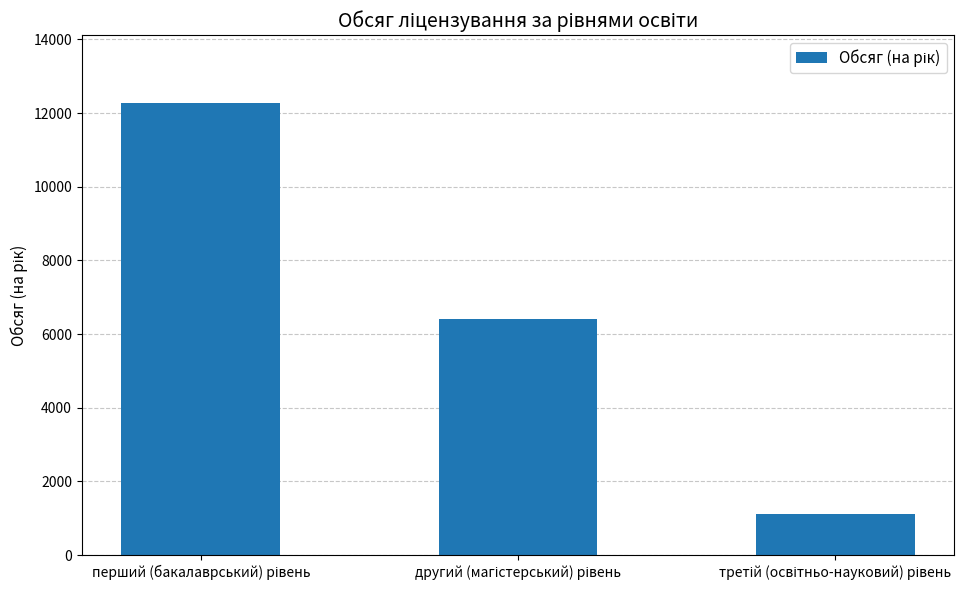

What is the sum of all values?

19774